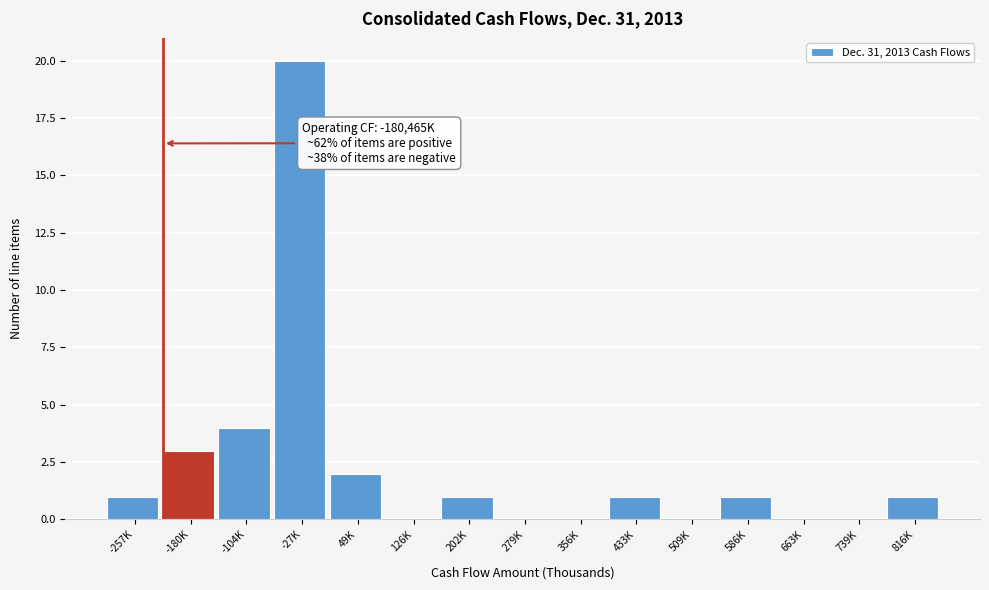

Reading left to right, list all the values displayed in this chart.

-257K=1	-180K=3	-104K=4	-27K=20	49K=2	126K=0	202K=1	279K=0	356K=0	433K=1	509K=0	586K=1	663K=0	739K=0	816K=1